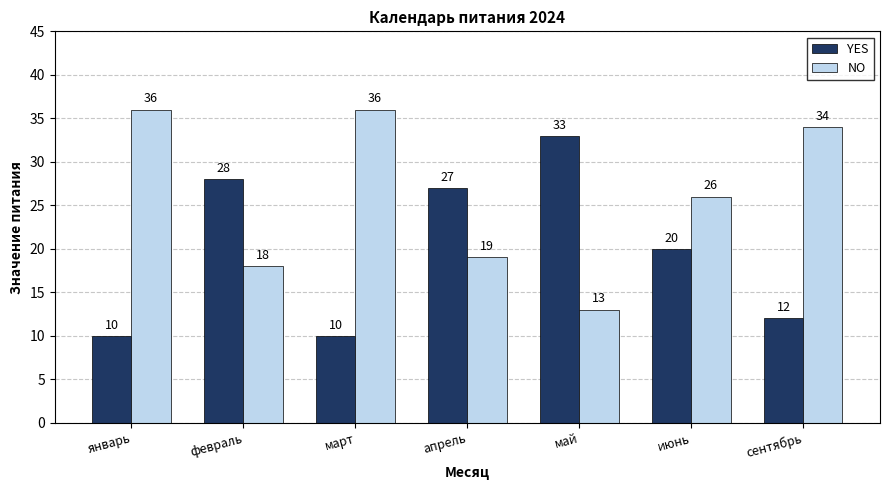

Where is NO nearest to the value 24?

июнь